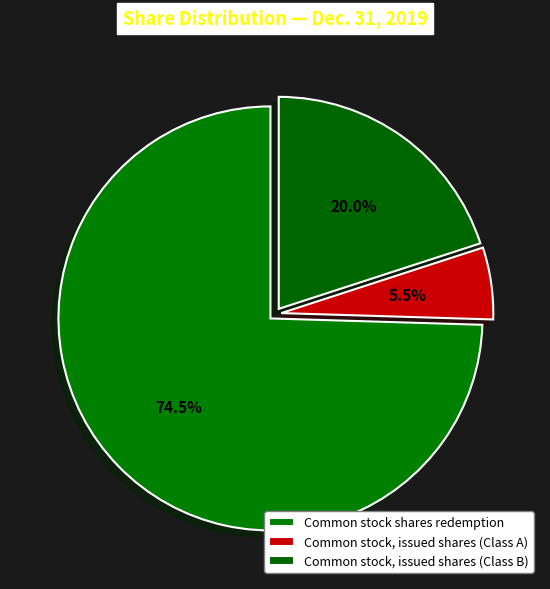

Which slice is the largest?

Common stock shares redemption